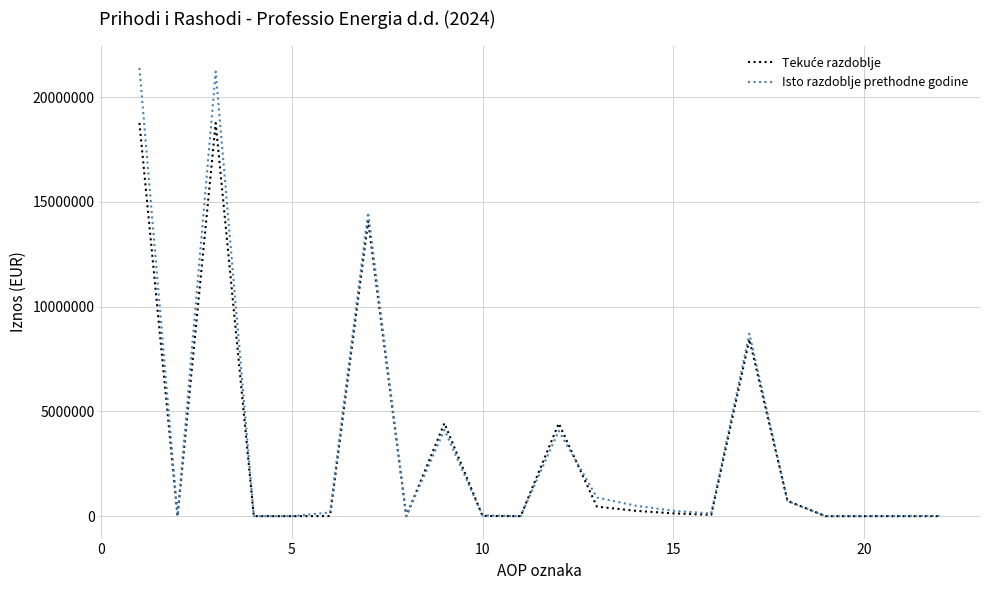

Which series has the widest spread of values?

Isto razdoblje prethodne godine